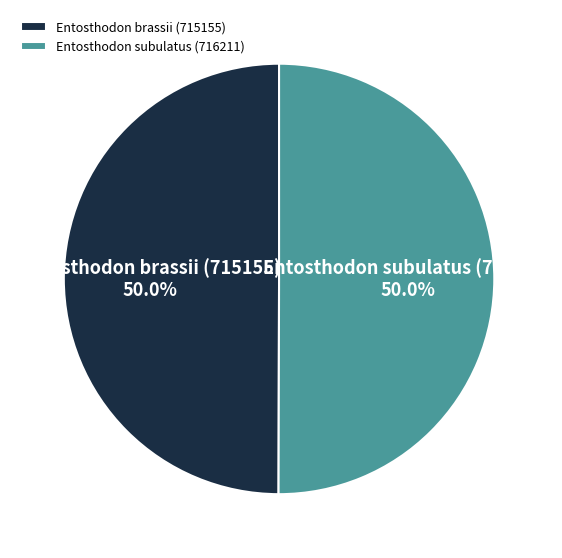

What percentage is the Entosthodon brassii (715155) slice, to the nearest percent?

50%